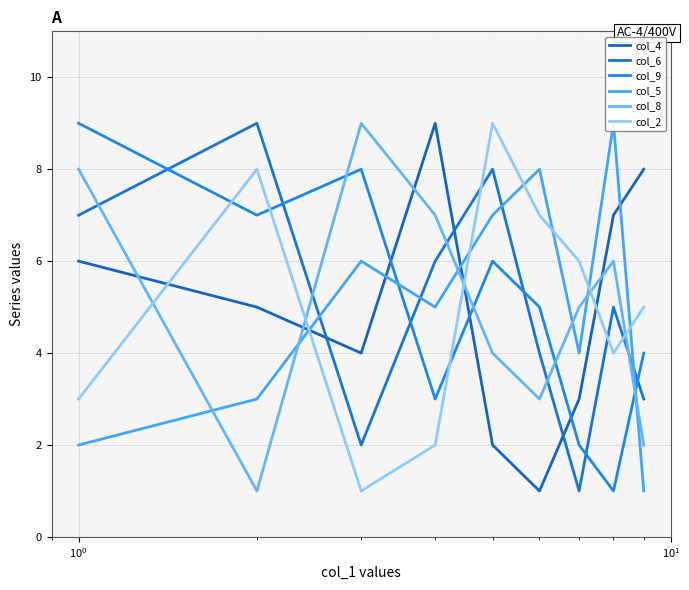

True or false: col_4 has more than 0 interior local peaks.

True